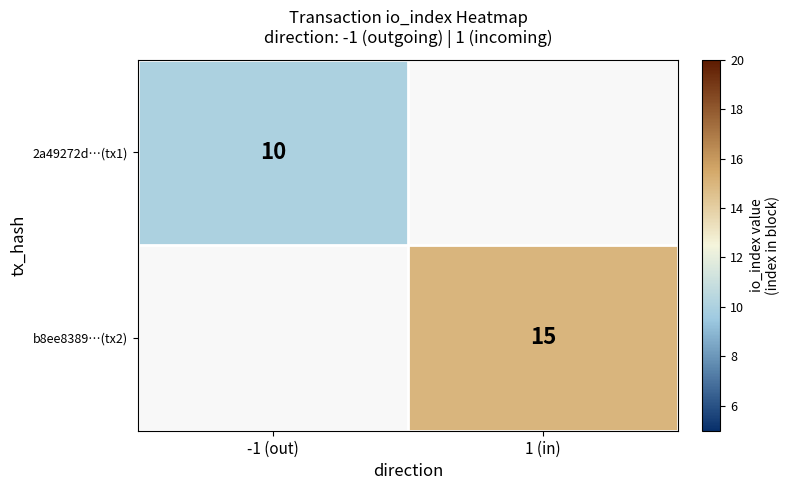

The value of b8ee8389…(tx2) at 1 (in) is 15. True or false?

True